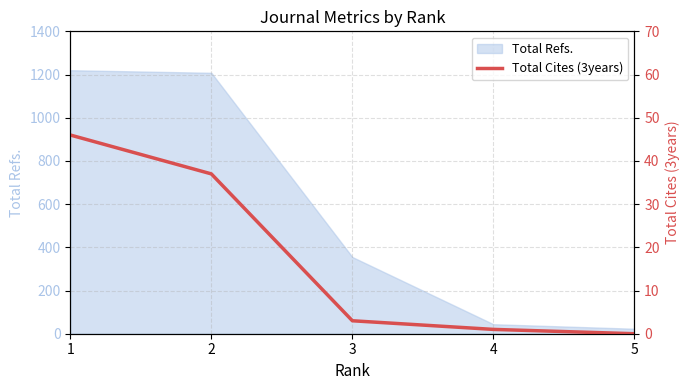

What is the highest value of the Total Refs. series?

1220